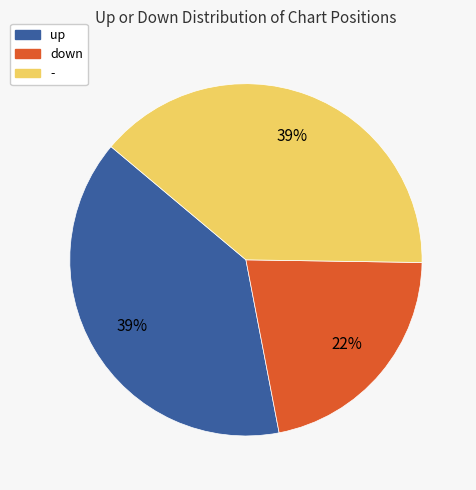

To the nearest percent, what is the average slice percentage?

33%